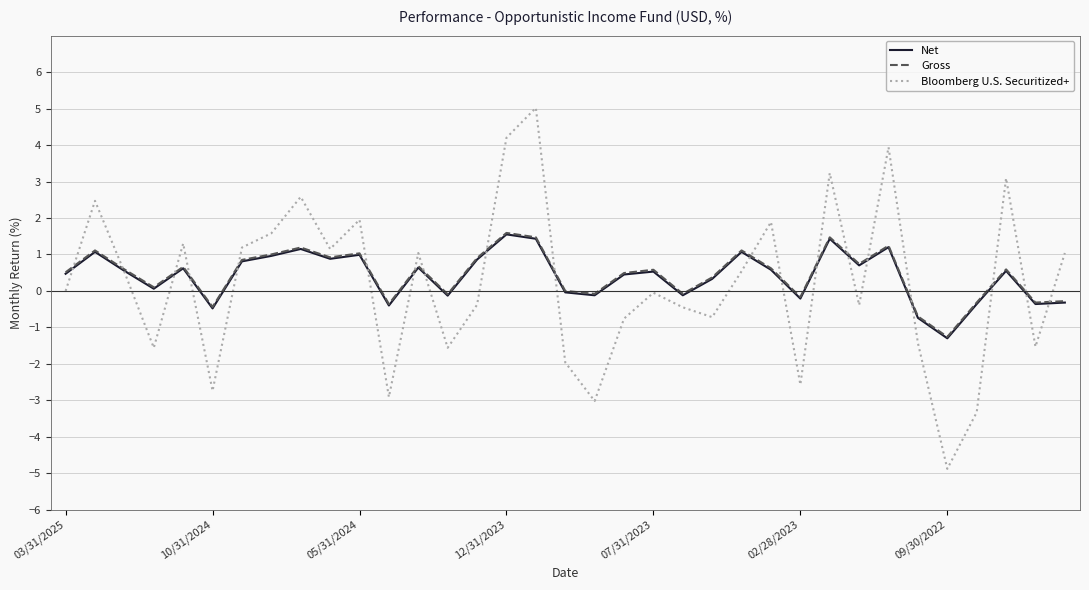

What is the greatest value displayed?

5.0